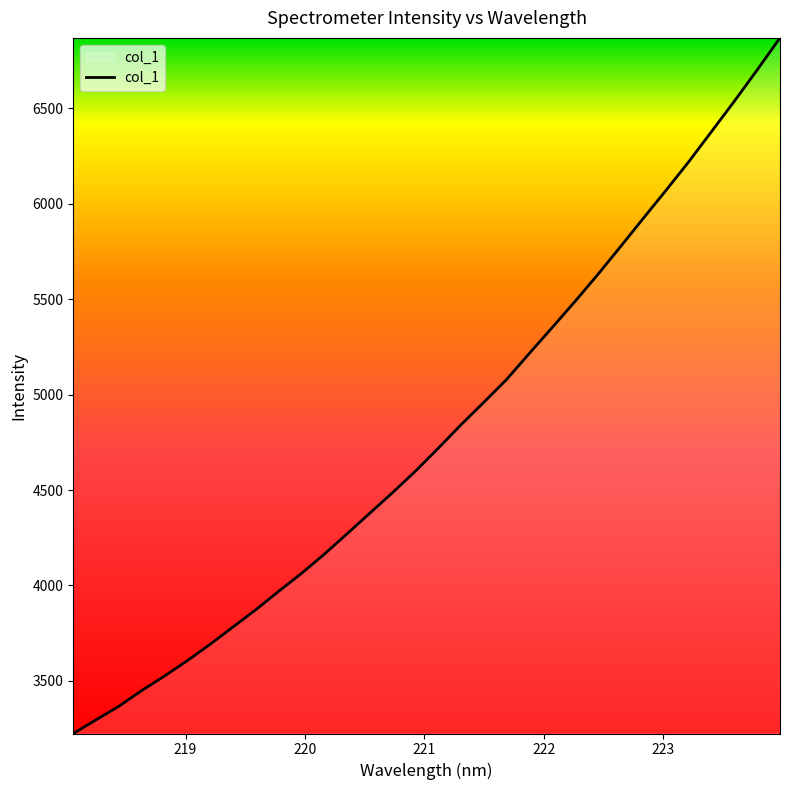

What is the minimum value shown in the chart?

3224.0